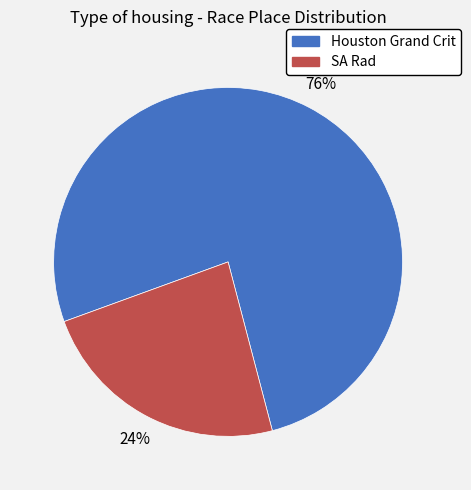

Is the sum of SA Rad and Houston Grand Crit greater than half?

Yes